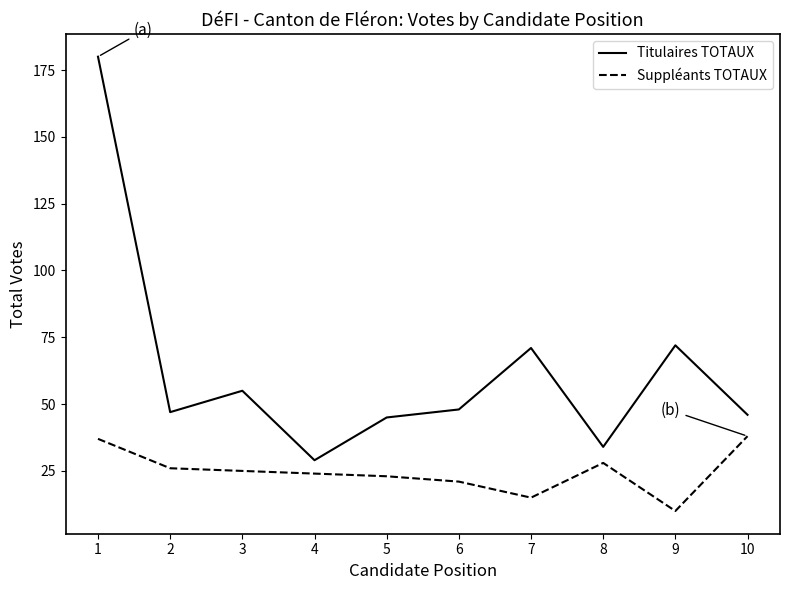

Reading left to right, transcribe all the data shown in this chart.

Titulaires TOTAUX: 1=180	2=47	3=55	4=29	5=45	6=48	7=71	8=34	9=72	10=46
Suppléants TOTAUX: 1=37	2=26	3=25	4=24	5=23	6=21	7=15	8=28	9=10	10=38